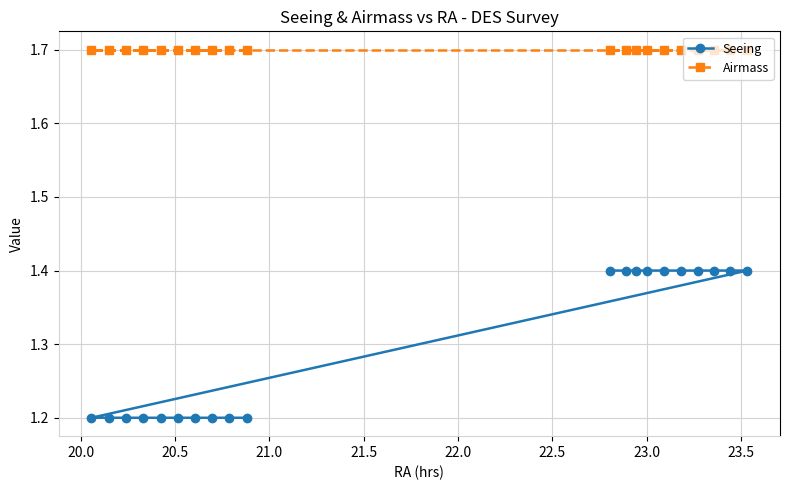

What is the difference between the second highest and minimum values in the Seeing series?

0.2